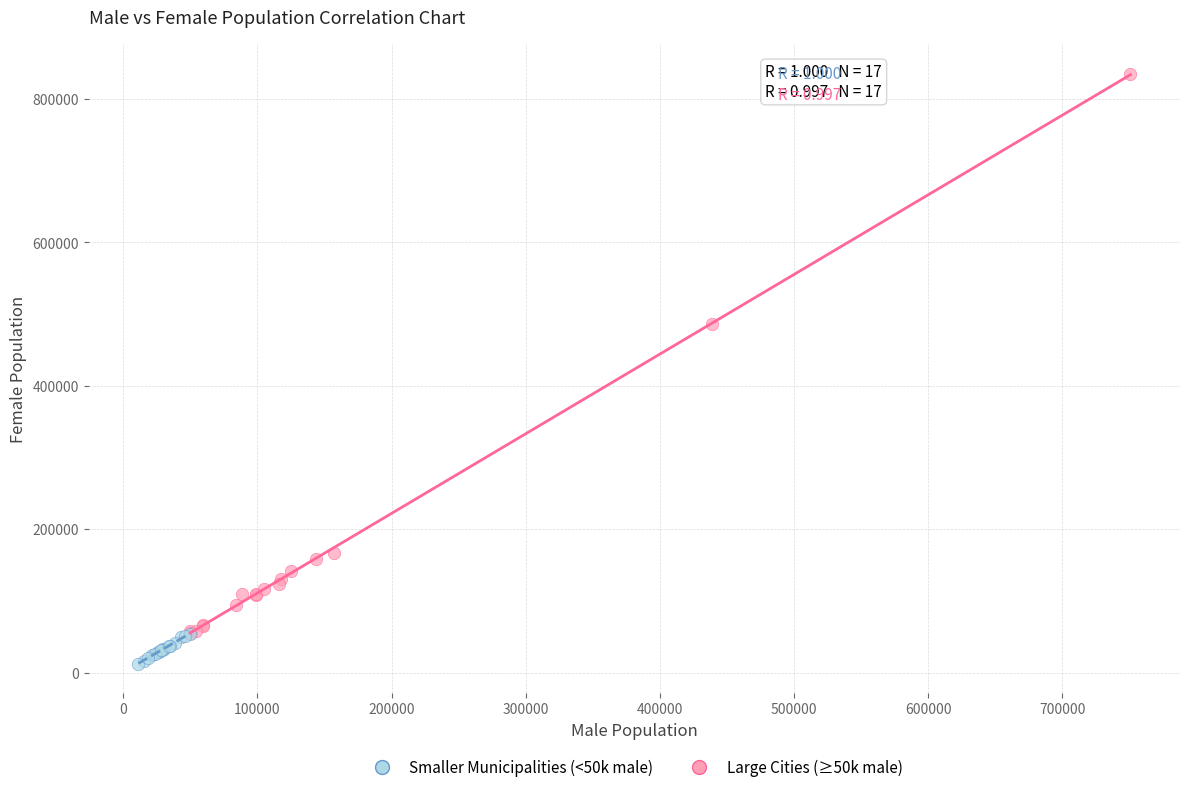

Which series has the widest spread of Y values?

Large Cities (≥50k male)